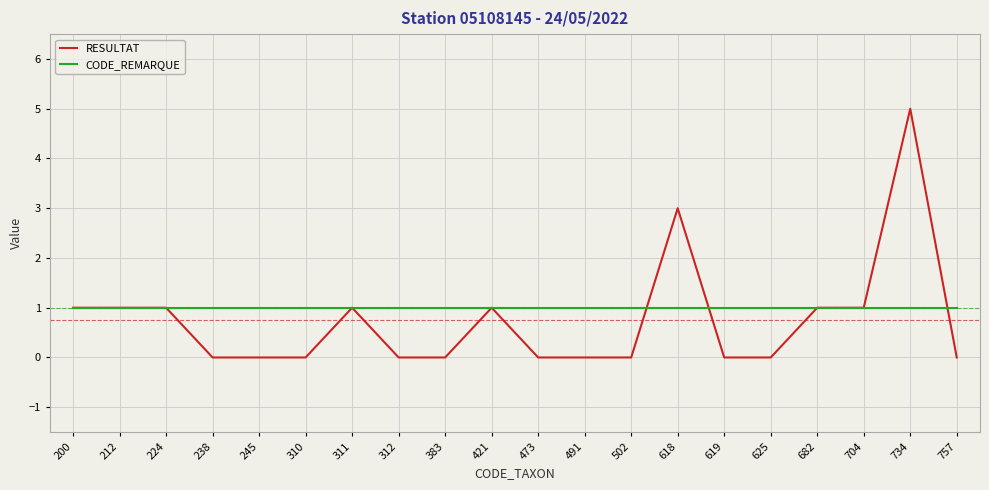

Is the value of CODE_REMARQUE at 704 greater than the value of RESULTAT at 238?

Yes